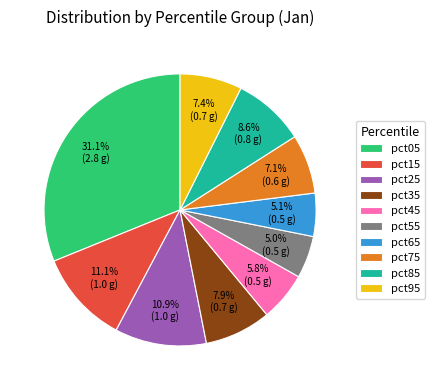

Is there any slice that represents more than half of the pie?

No